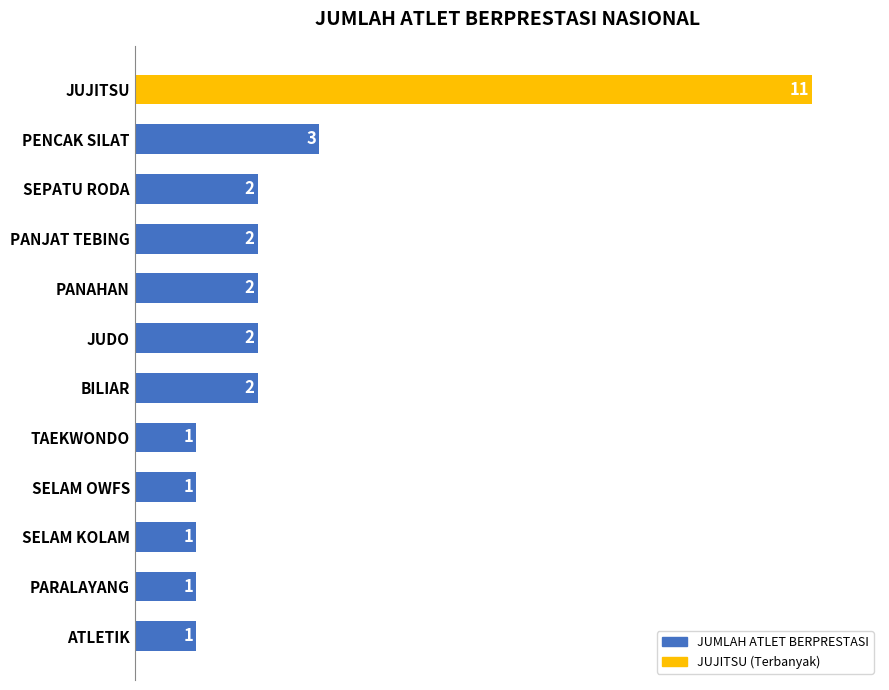

Which category has the highest value across all series?

JUJITSU